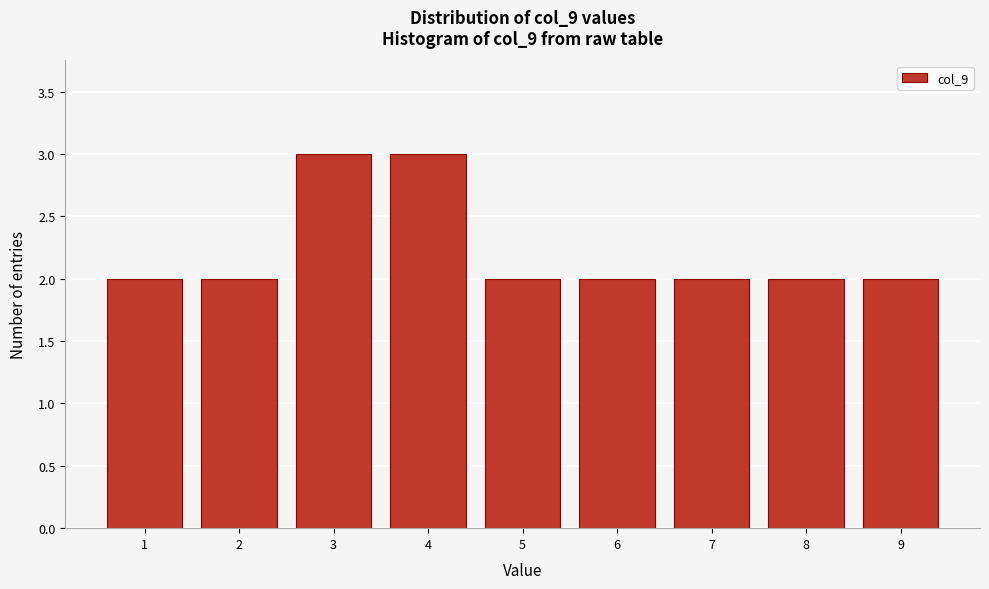

Reading right to left, extract all data points from this chart.

9=2	8=2	7=2	6=2	5=2	4=3	3=3	2=2	1=2